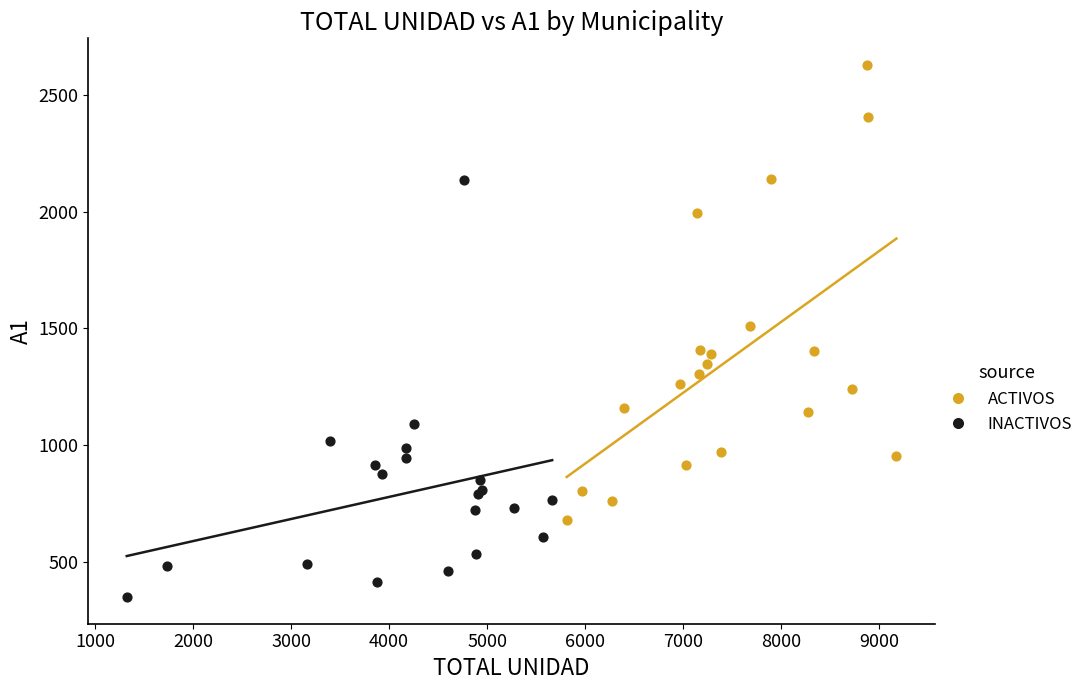

Which series reaches the minimum Y coordinate?

INACTIVOS